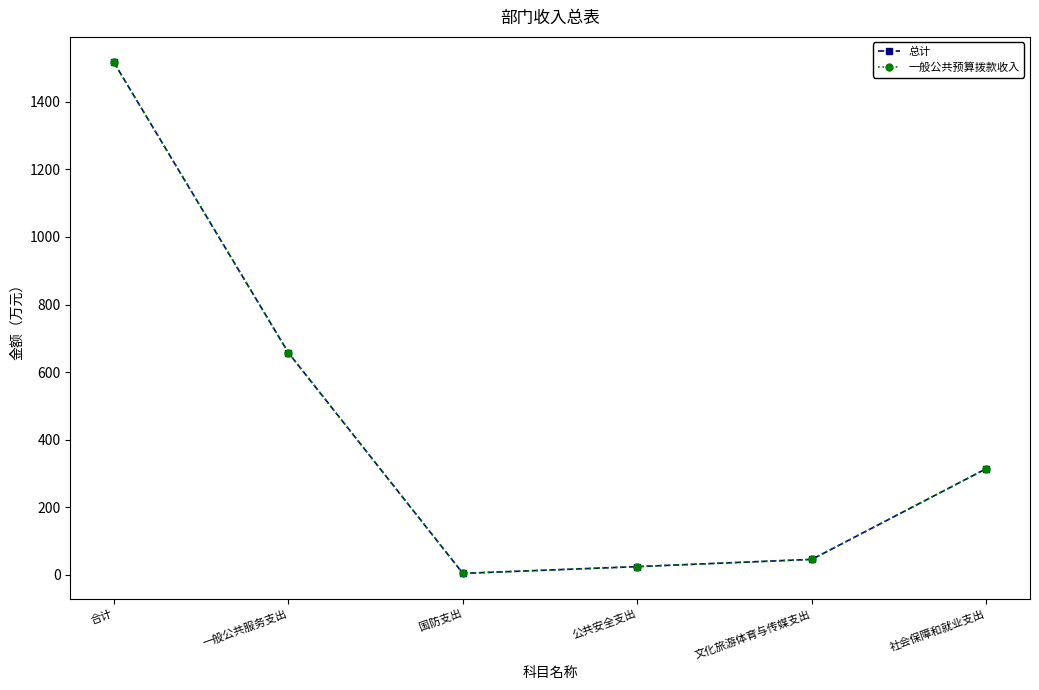

Which series has the largest range (max minus min)?

总计